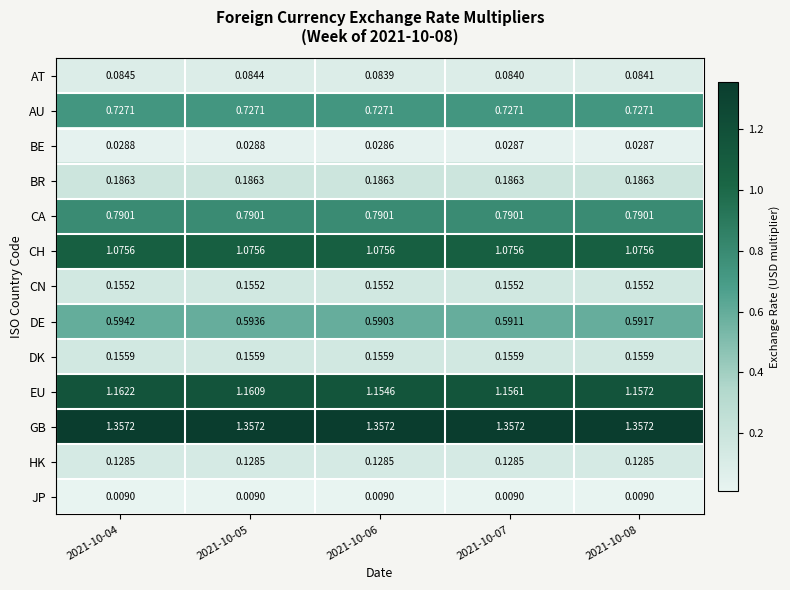

At how many categories does at least one series exceed 1?

5